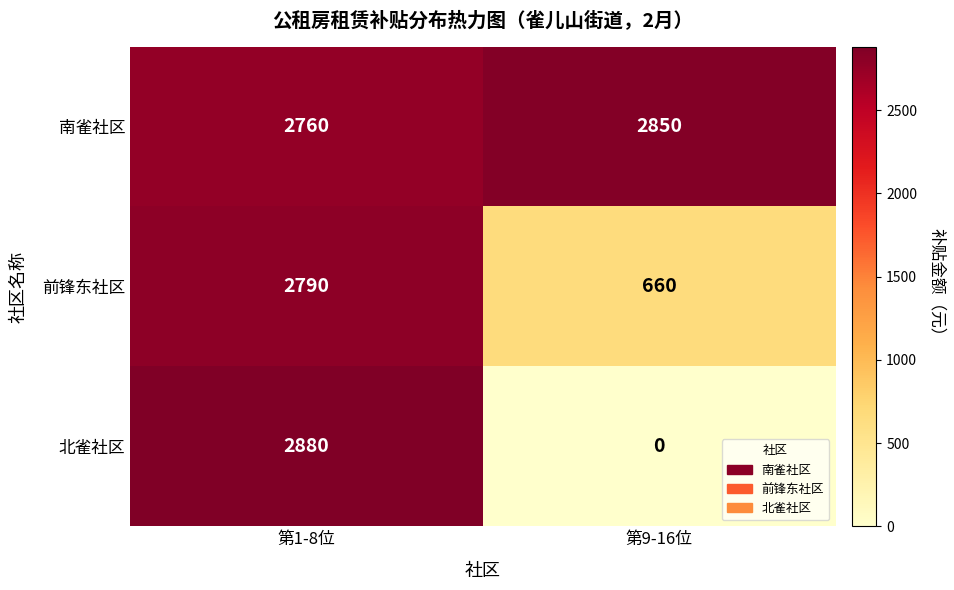

Reading left to right, extract all data points from this chart.

南雀社区: 第1-8位=2760	第9-16位=2850
前锋东社区: 第1-8位=2790	第9-16位=660
北雀社区: 第1-8位=2880	第9-16位=0